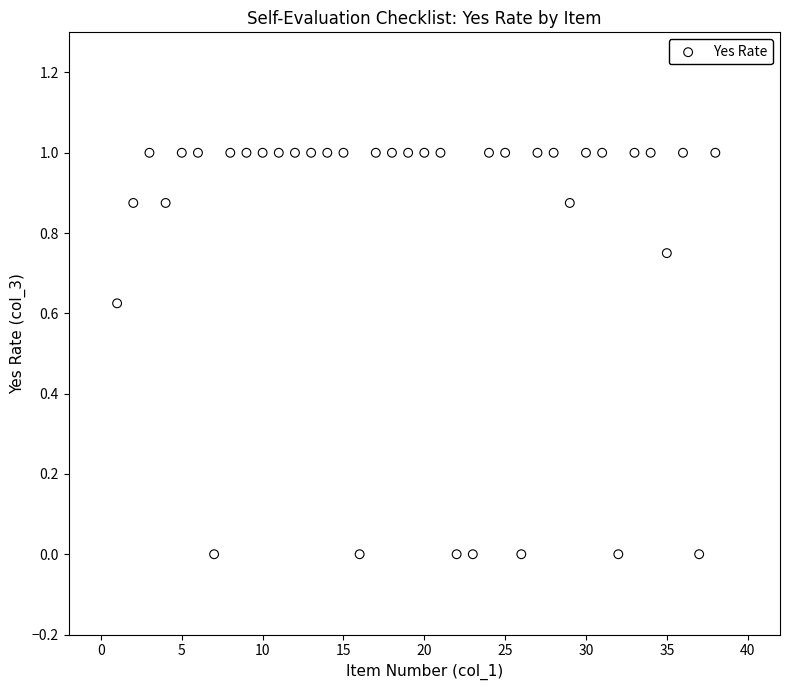

What is the range of Y values (max minus min)?

1.0